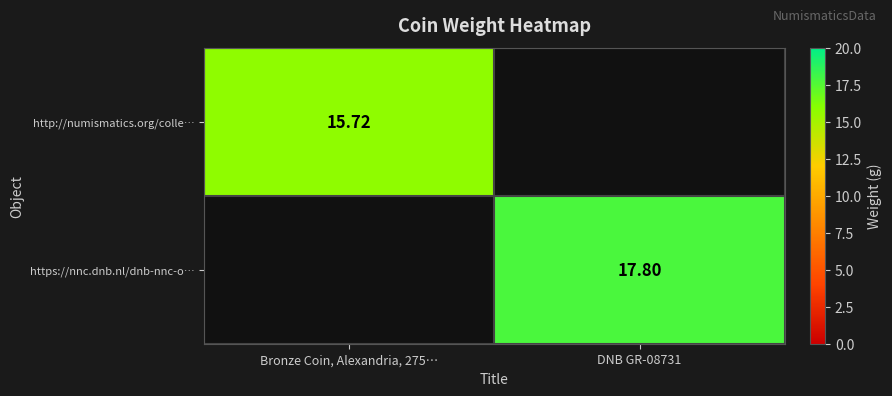

What is the greatest value displayed?

17.8